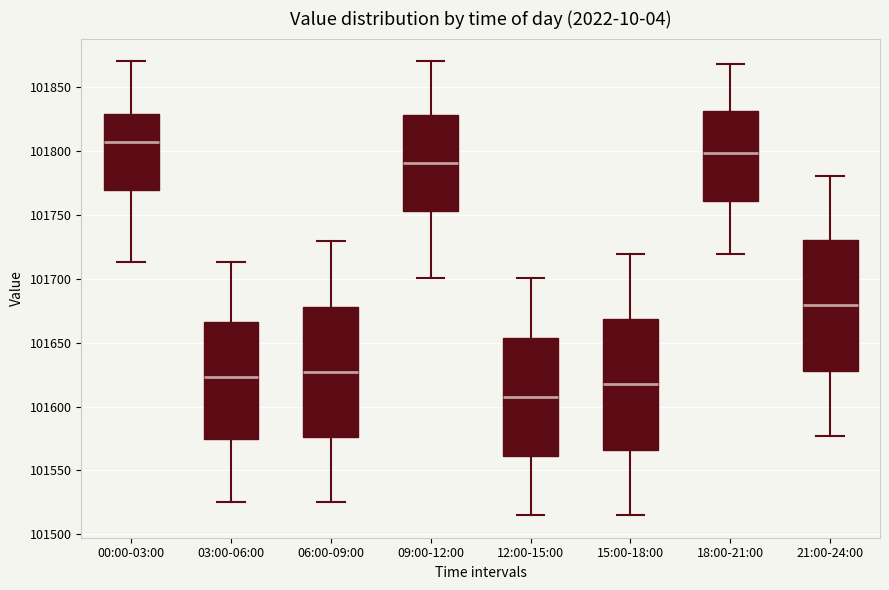

Which box has the highest median line?

00:00-03:00